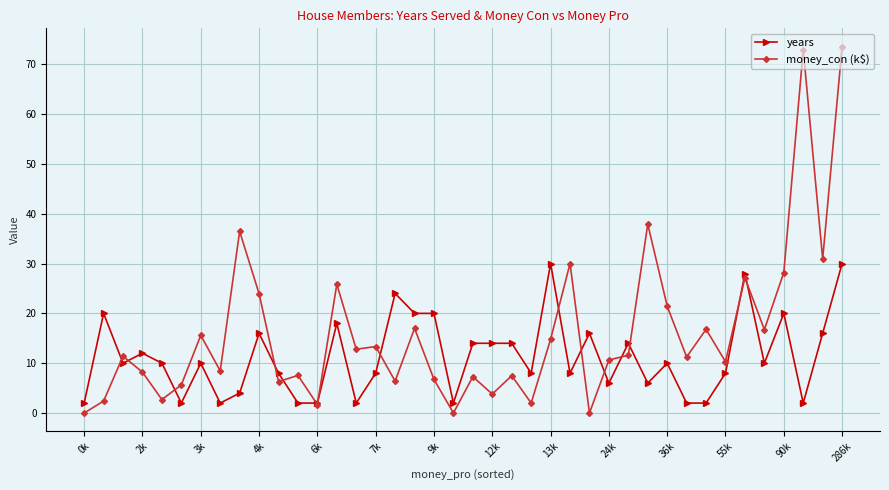

Rank the series by their maximum value, from highest to lowest.

money_con (k$), years